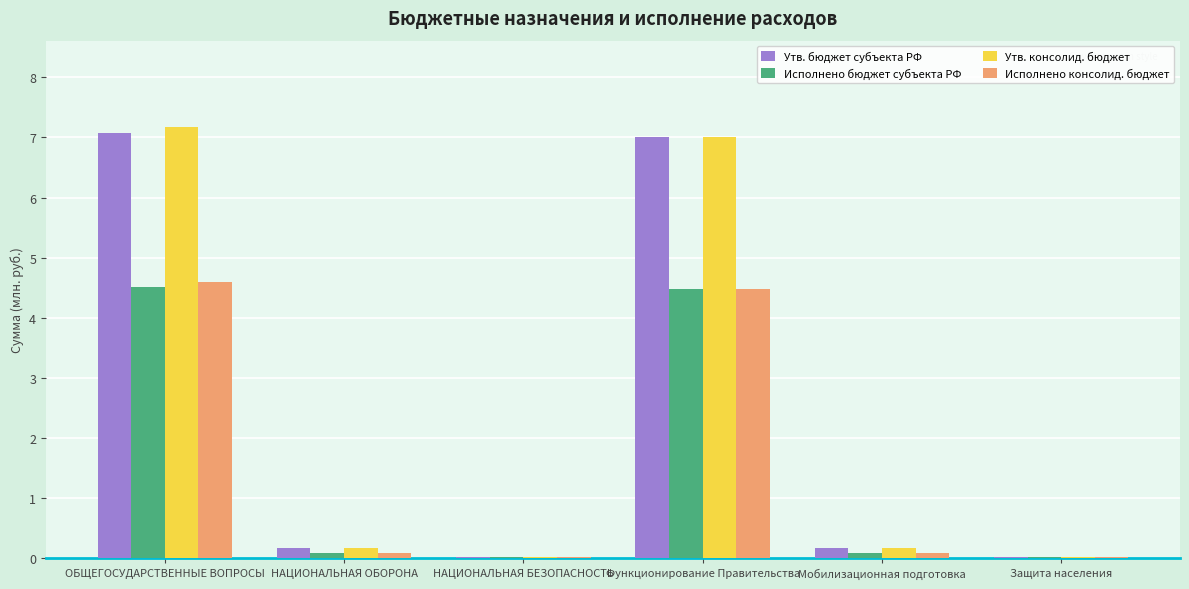

What is the total value across all series at Функционирование Правительства?

23.0